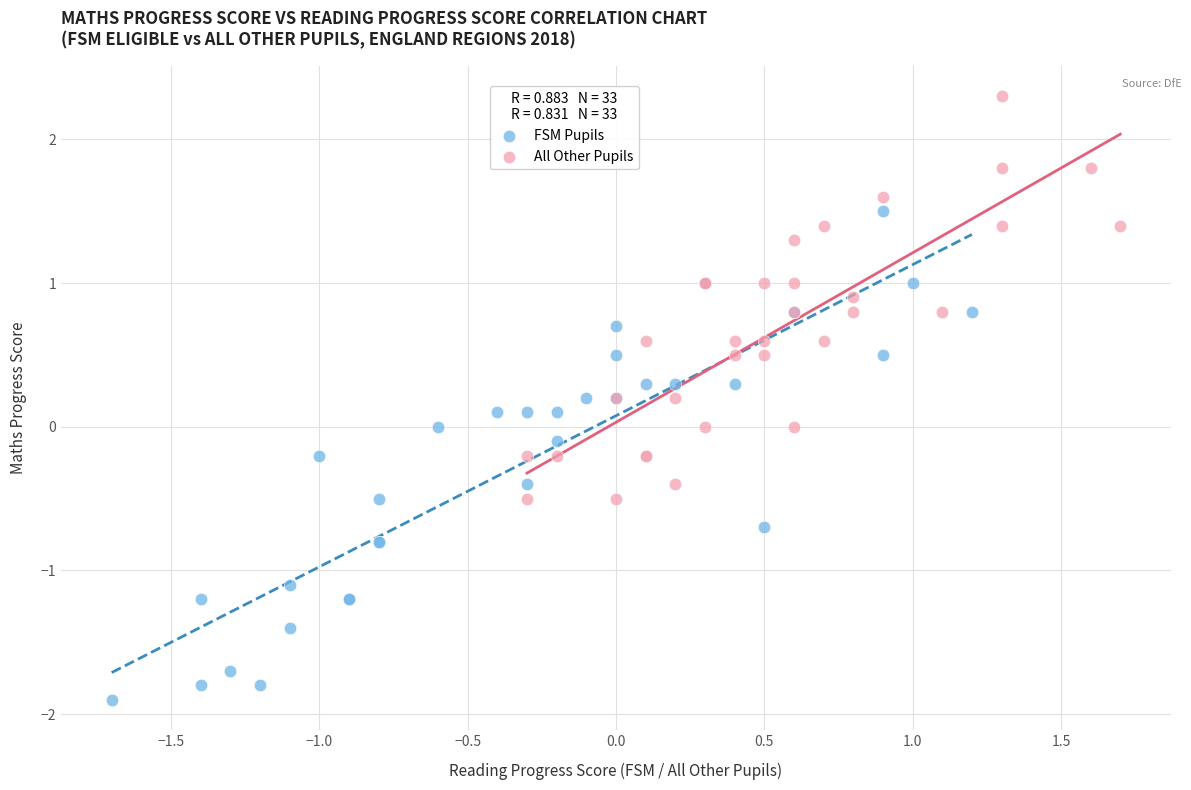

Which series contains the lowest Y value?

FSM Pupils